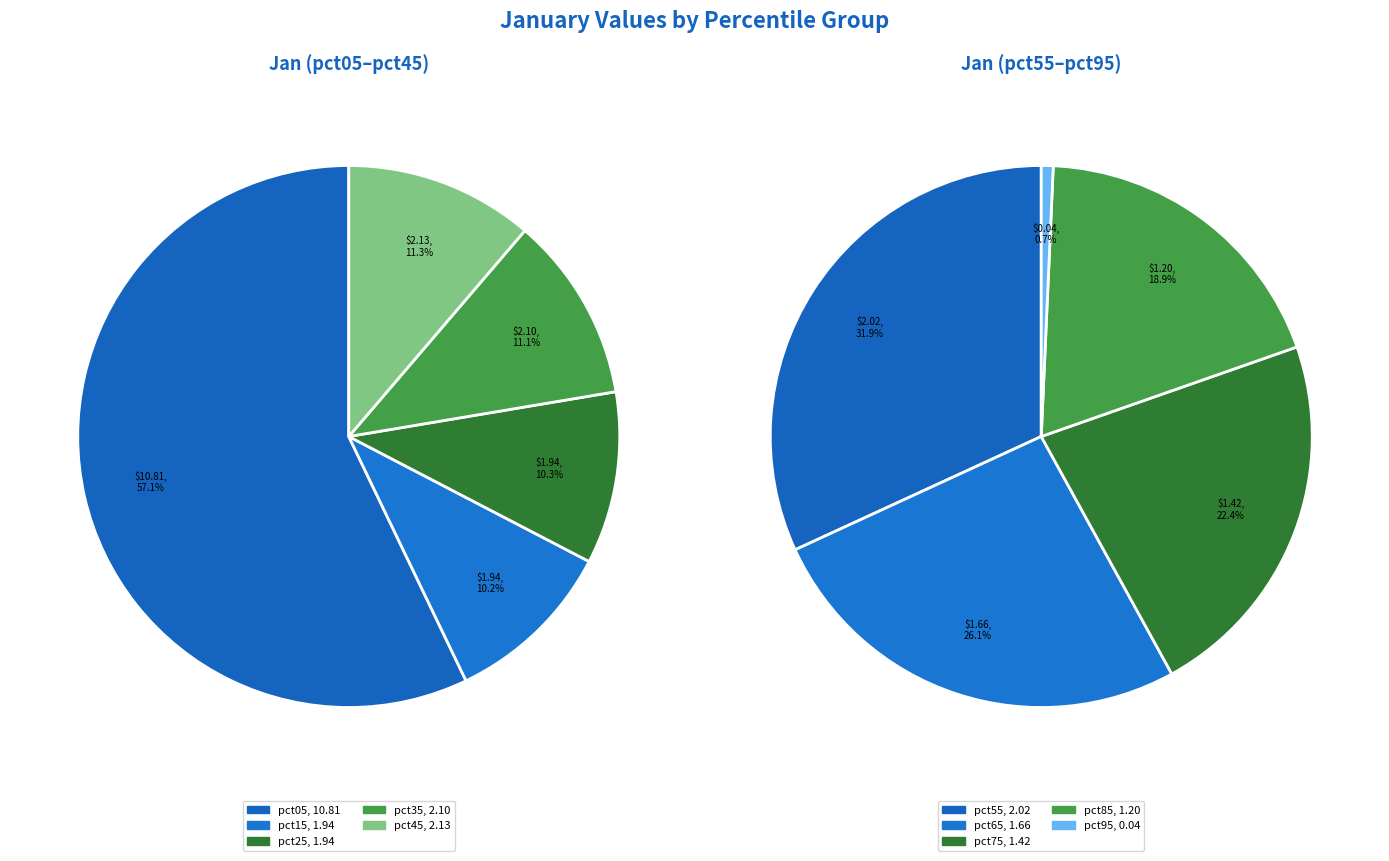

The pct75 slice represents 6% of the pie. True or false?

True